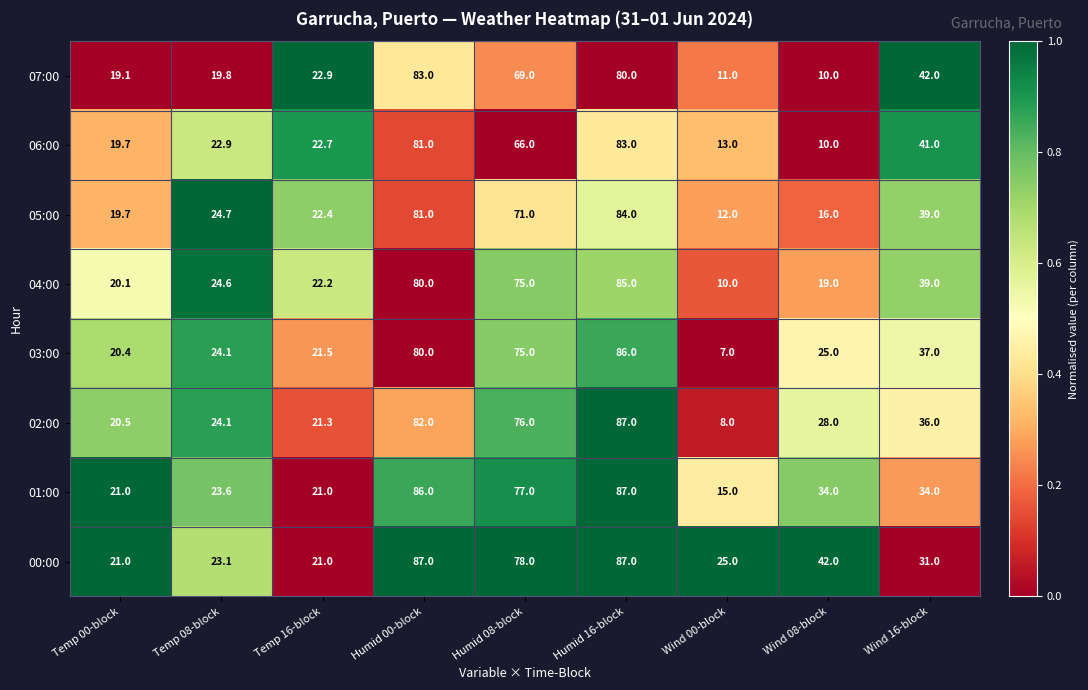

The 00:00 series shows 47.7 at Wind 16-block. True or false?

False